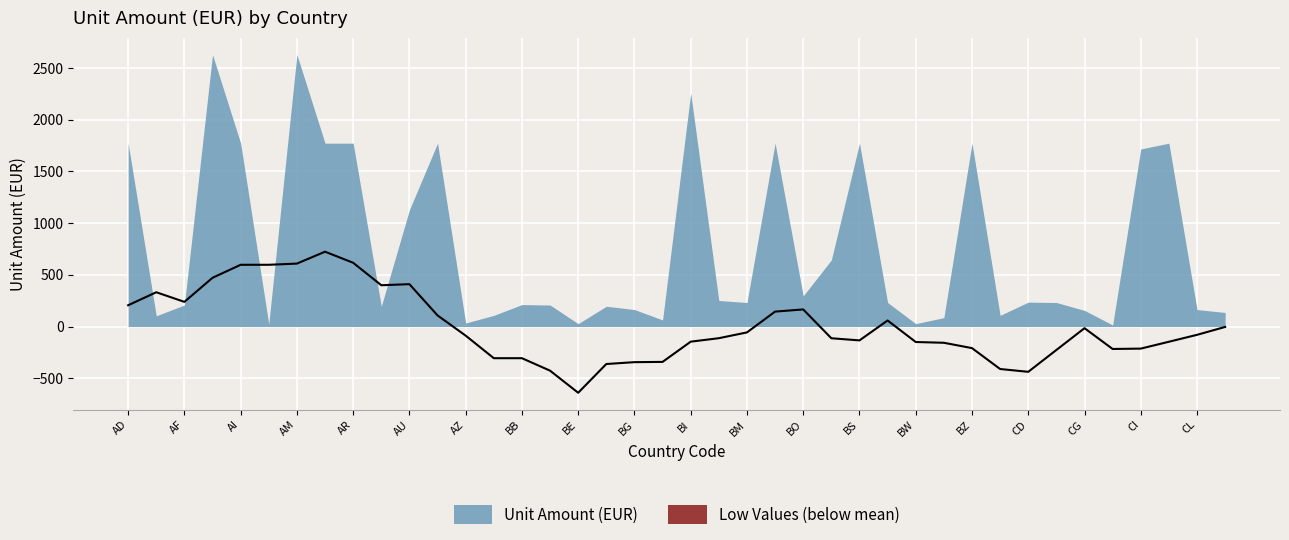

Approximately how many times larger is the value at BY compared to CA?

0.8